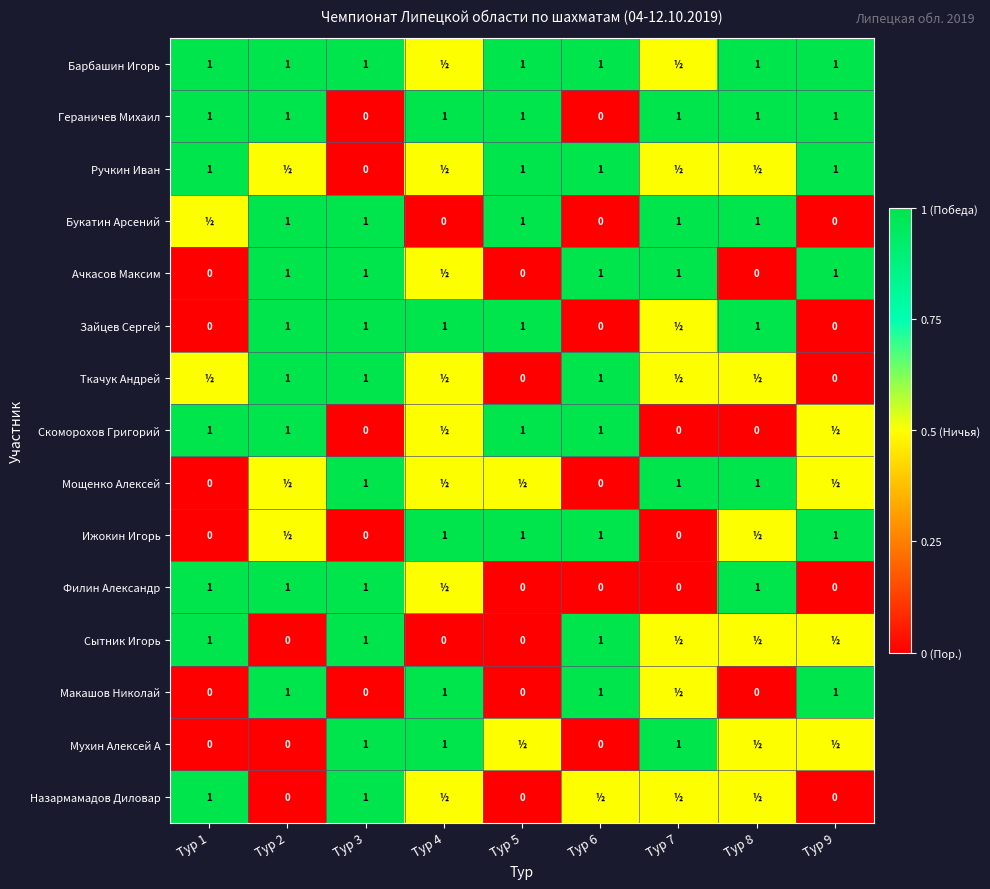

Is it true that Гераничев Михаил equals 0.2 at Тур 2?

False